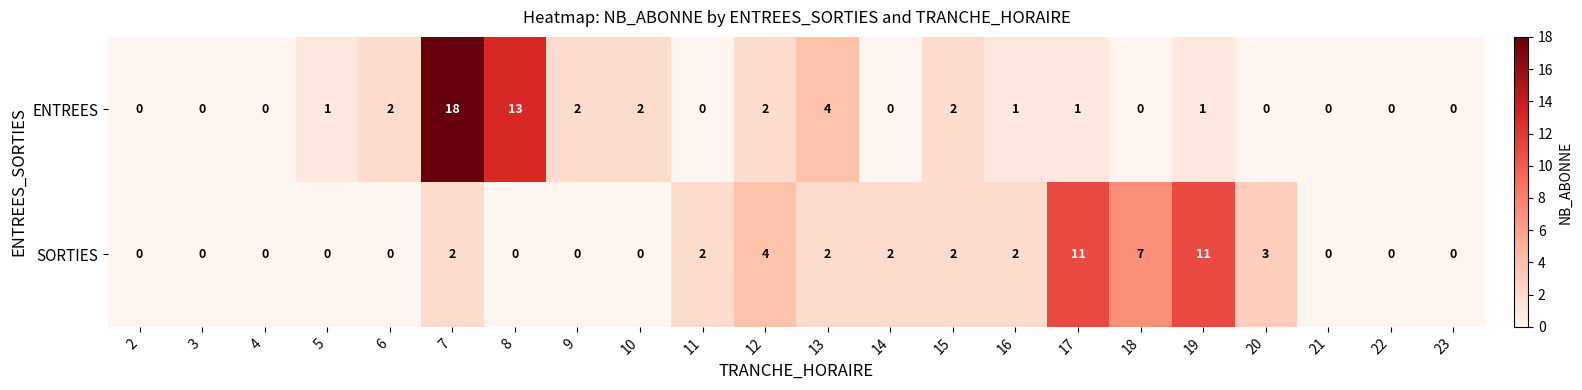

At which label is ENTREES closest to 9?

8